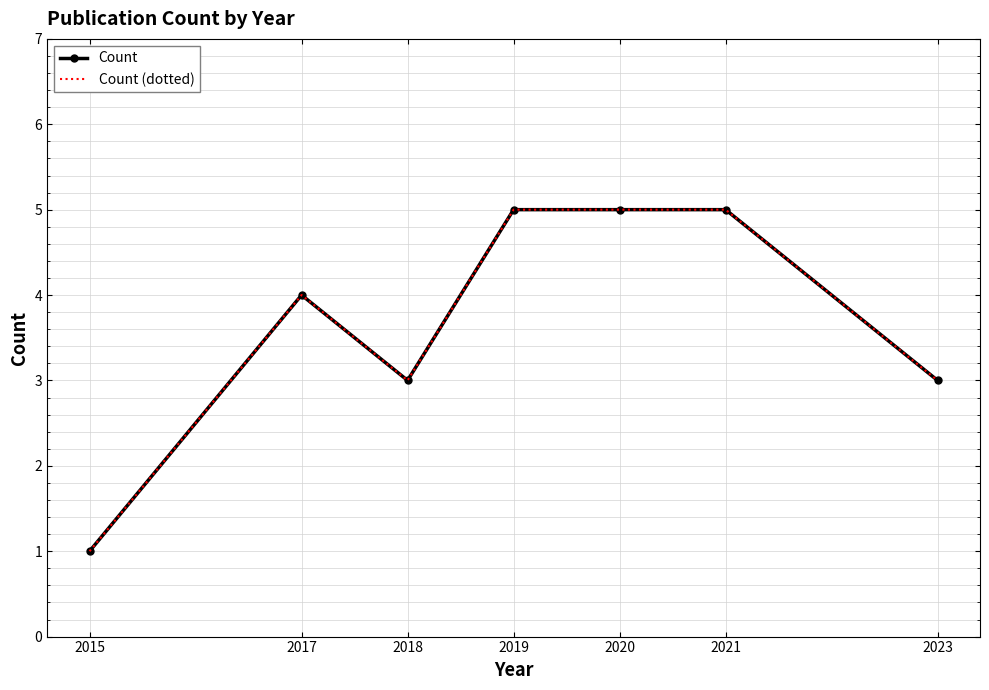

True or false: Count (dotted) and Count intersect in this chart.

False